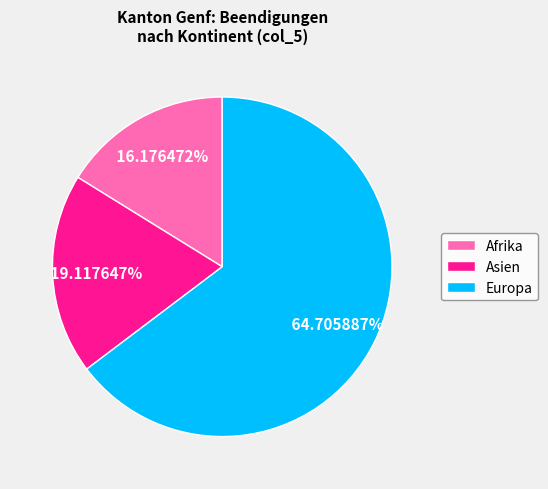

Does any single category account for the majority?

Yes